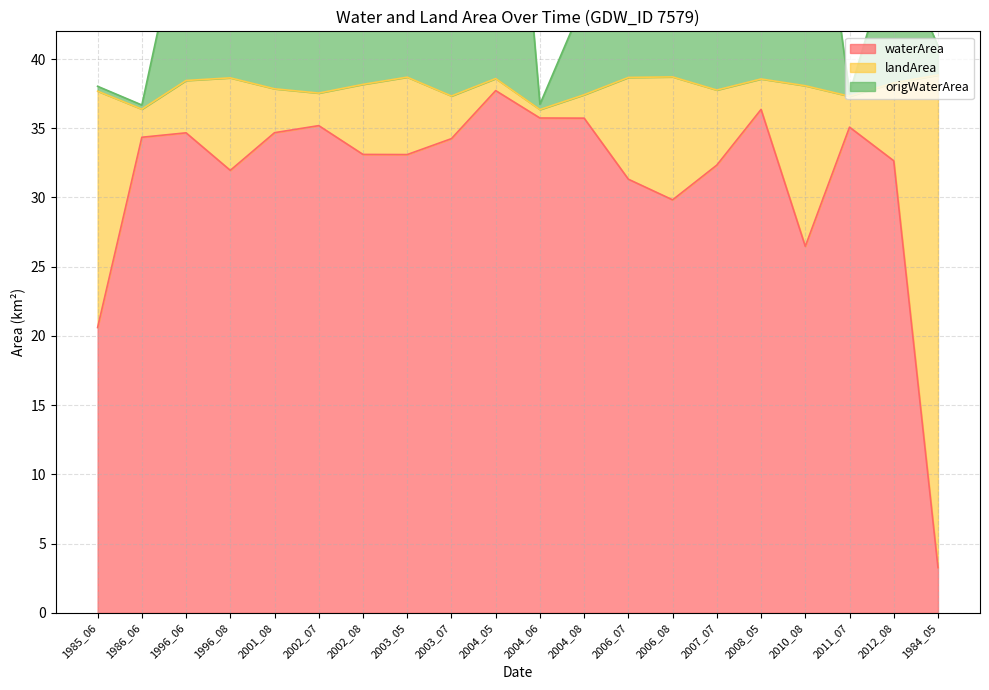

What is the total value across all series at 1996_08?

96.1